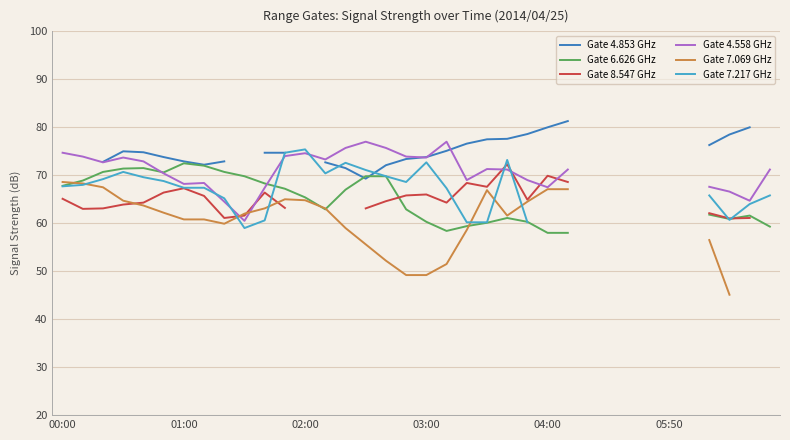

The value of Gate 4.853 GHz at 19 is 75.1. True or false?

True